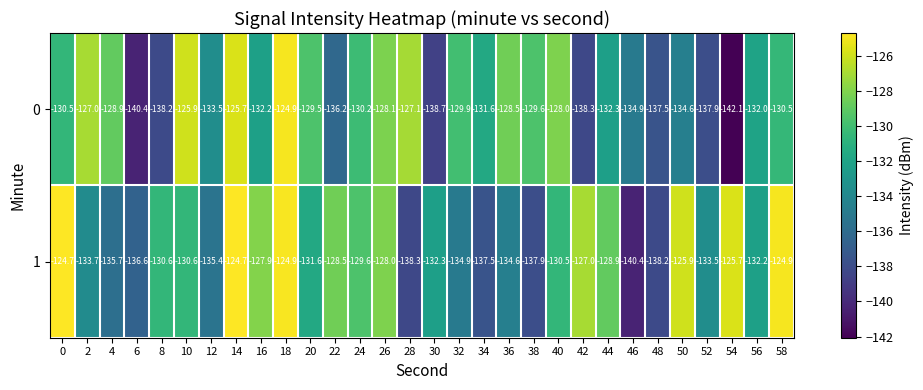

List the series in order of their overall mean, lowest first.

0, 1